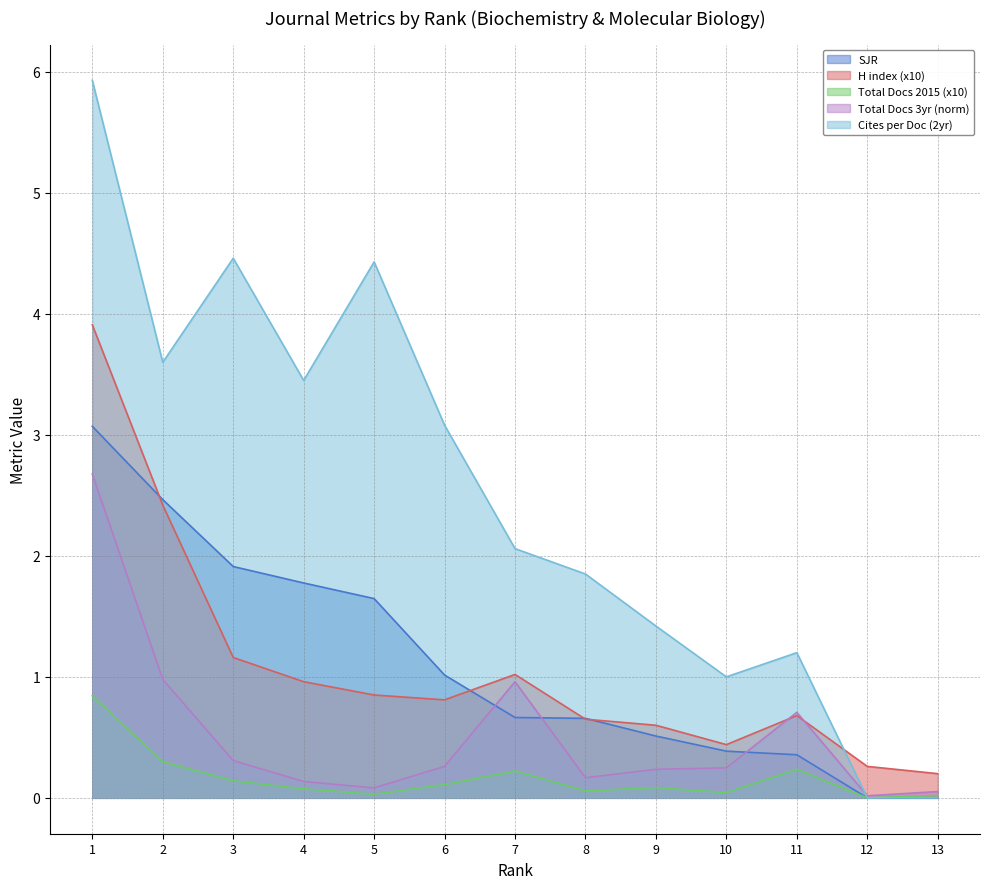

Reading left to right, transcribe all the data shown in this chart.

SJR: 3.1	2.5	1.9	1.8	1.6	1.0	0.7	0.7	0.5	0.4	0.4	0.0	0.0
H index (x10): 3.9	2.4	1.2	1.0	0.8	0.8	1.0	0.7	0.6	0.4	0.7	0.3	0.2
Total Docs 2015 (x10): 0.8	0.3	0.1	0.1	0.0	0.1	0.2	0.1	0.1	0.0	0.2	0.0	0.0
Total Docs 3yr (norm): 2.7	1.0	0.3	0.1	0.1	0.3	1.0	0.2	0.2	0.2	0.7	0.0	0.1
Cites per Doc (2yr): 5.9	3.6	4.5	3.5	4.4	3.1	2.1	1.9	1.4	1.0	1.2	0.0	0.0